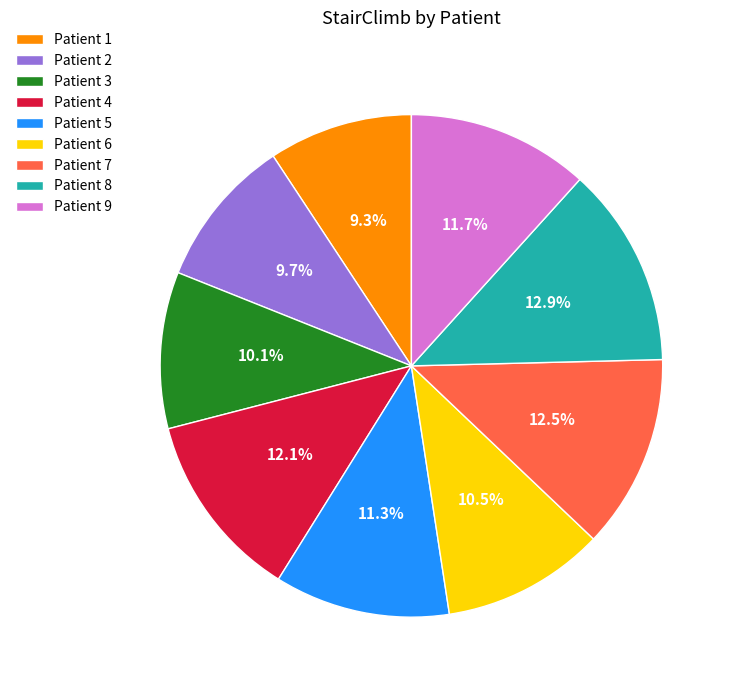

How many segments does this pie chart have?

9